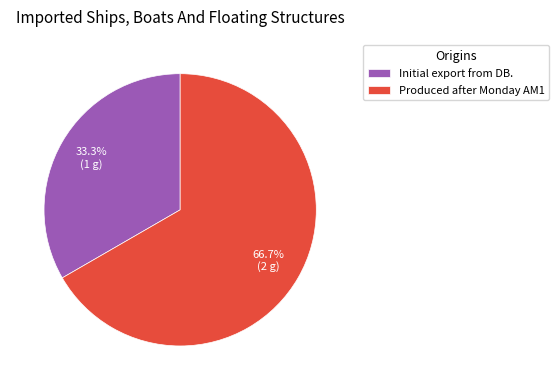

Which slice is the largest?

Produced after Monday AM1